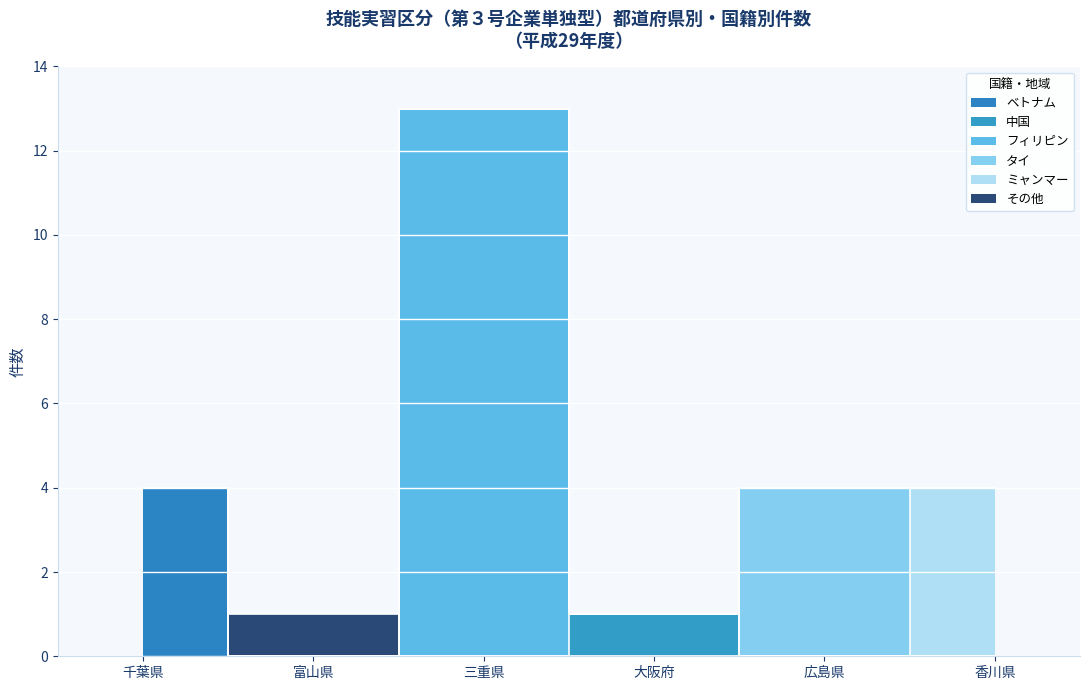

Between 三重県 and 香川県, which series saw the biggest shift?

フィリピン